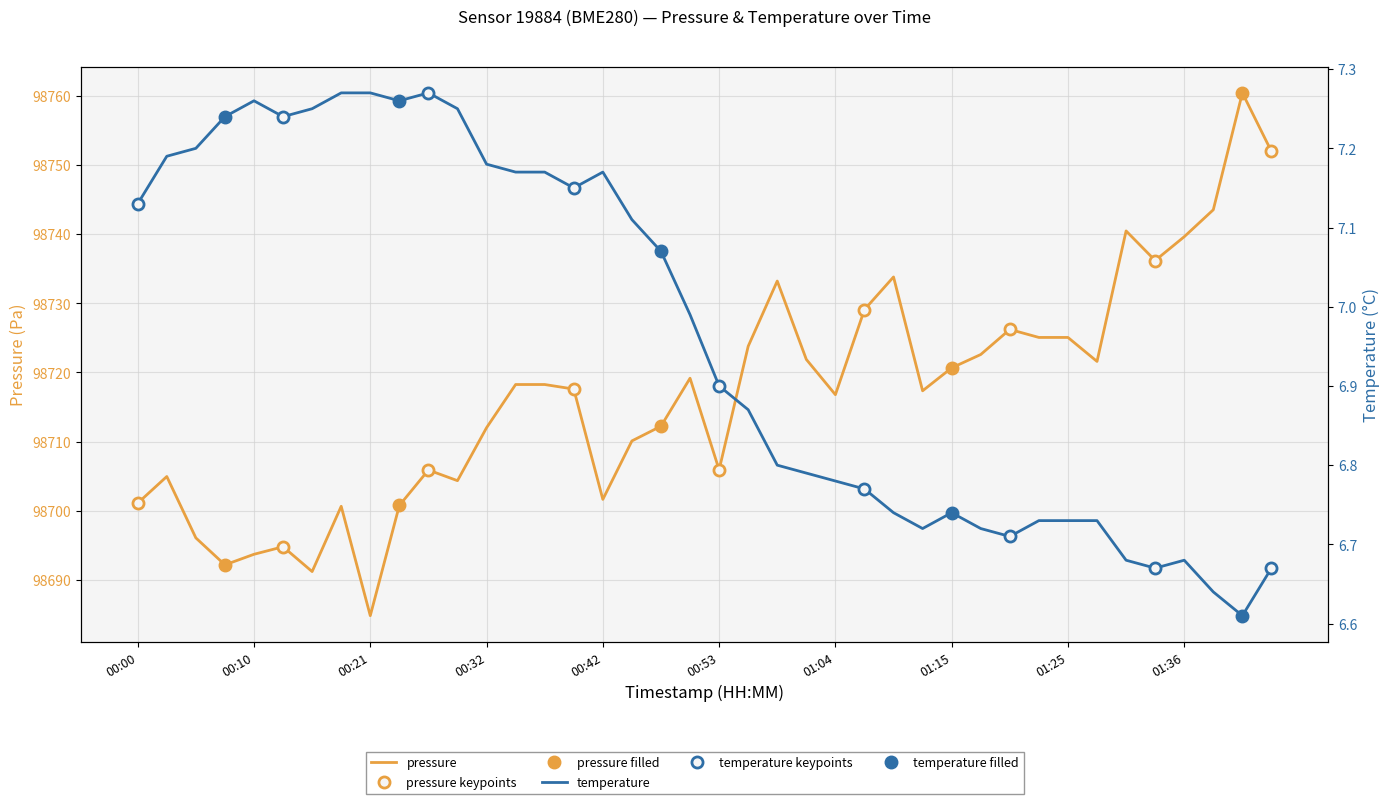

In temperature, how many points are higher than both neighbors (excluding endpoints)?

5